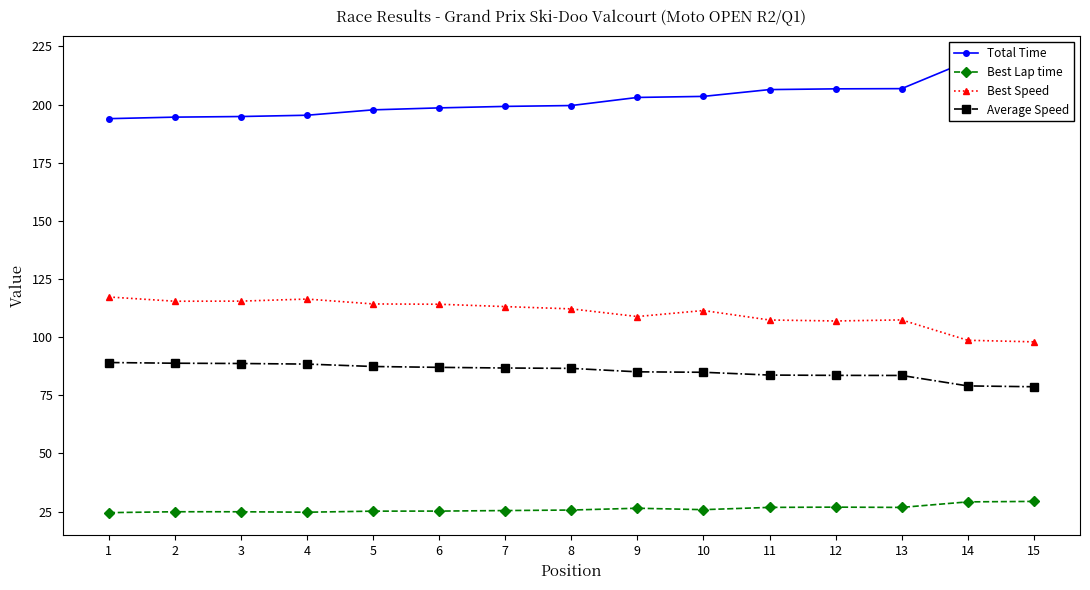

Reading left to right, what are all the values shown in this chart?

Total Time: 193.9	194.6	194.9	195.4	197.7	198.6	199.2	199.6	203.1	203.5	206.4	206.8	206.9	218.6	219.6
Best Lap time: 24.6	24.9	24.9	24.7	25.2	25.2	25.5	25.7	26.5	25.8	26.8	26.9	26.8	29.2	29.4
Best Speed: 117.3	115.4	115.5	116.4	114.3	114.2	113.1	112.2	108.9	111.5	107.4	107.0	107.4	98.7	98.0
Average Speed: 89.1	88.8	88.7	88.4	87.4	87.0	86.7	86.6	85.1	84.9	83.7	83.6	83.5	79.0	78.7